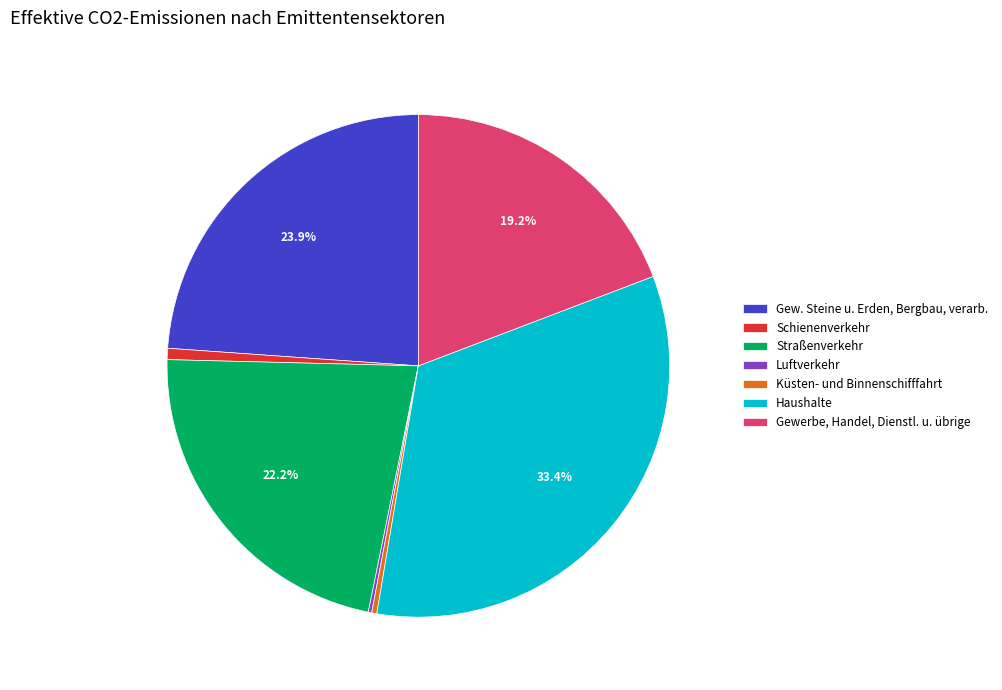

True or false: Haushalte accounts for 33% of the total.

True